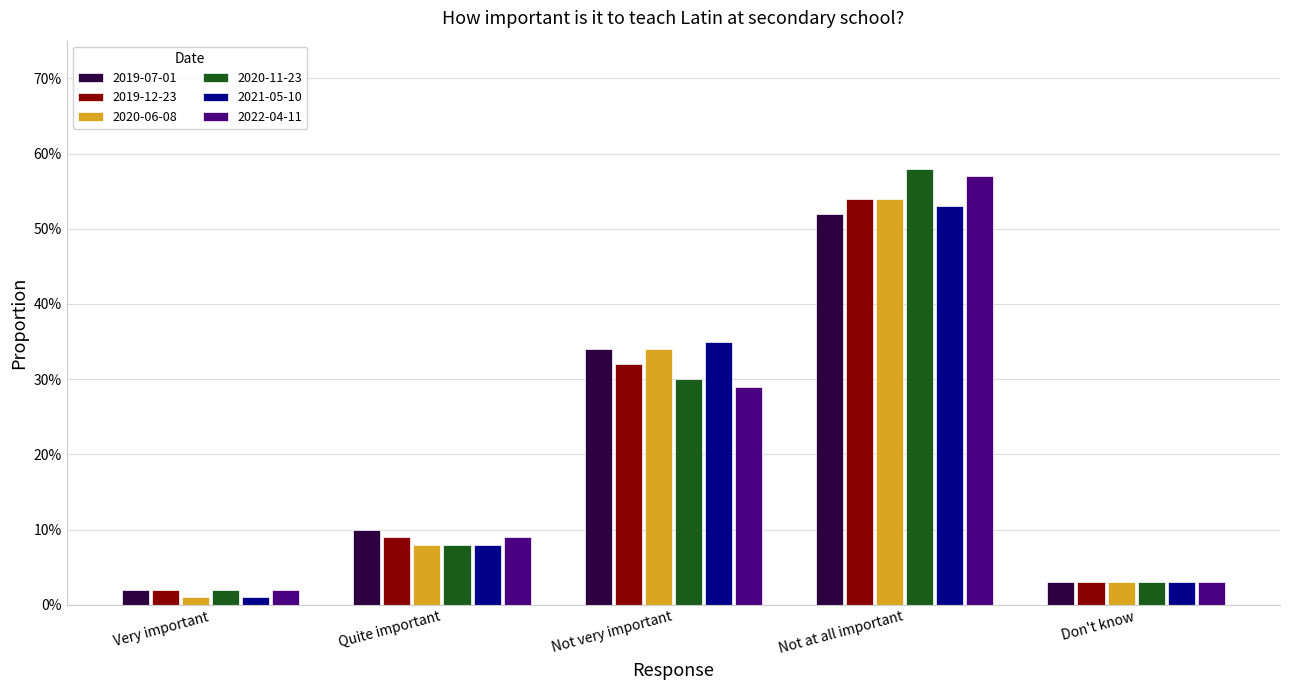

Does the chart contain stacked bars?

No